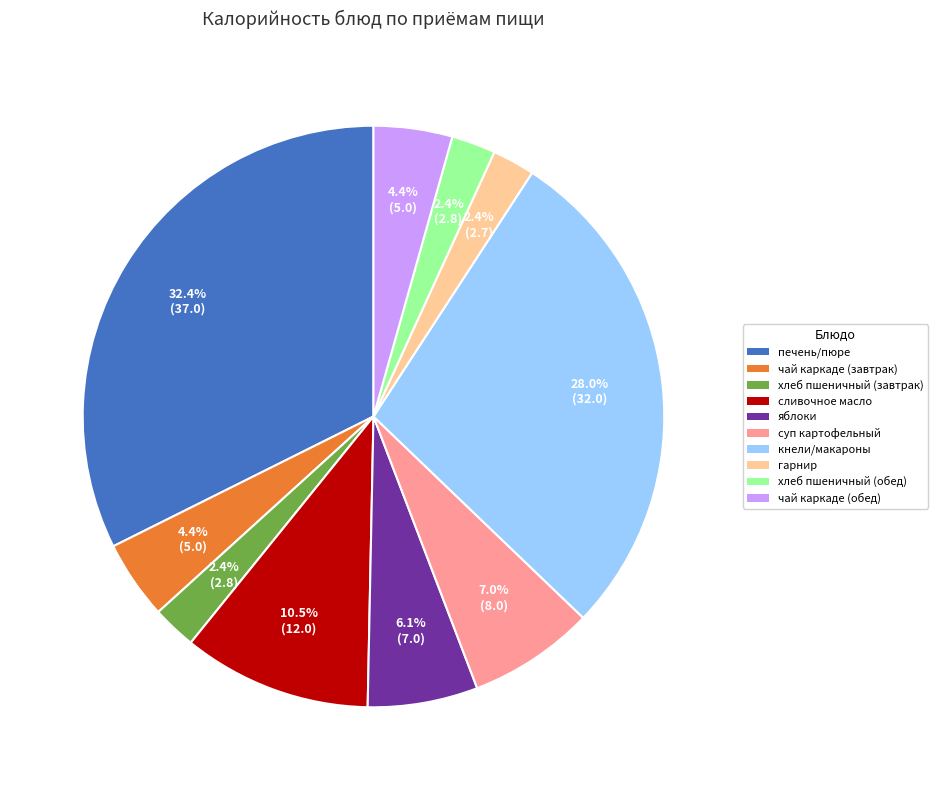

Count the number of slices in the pie.

10